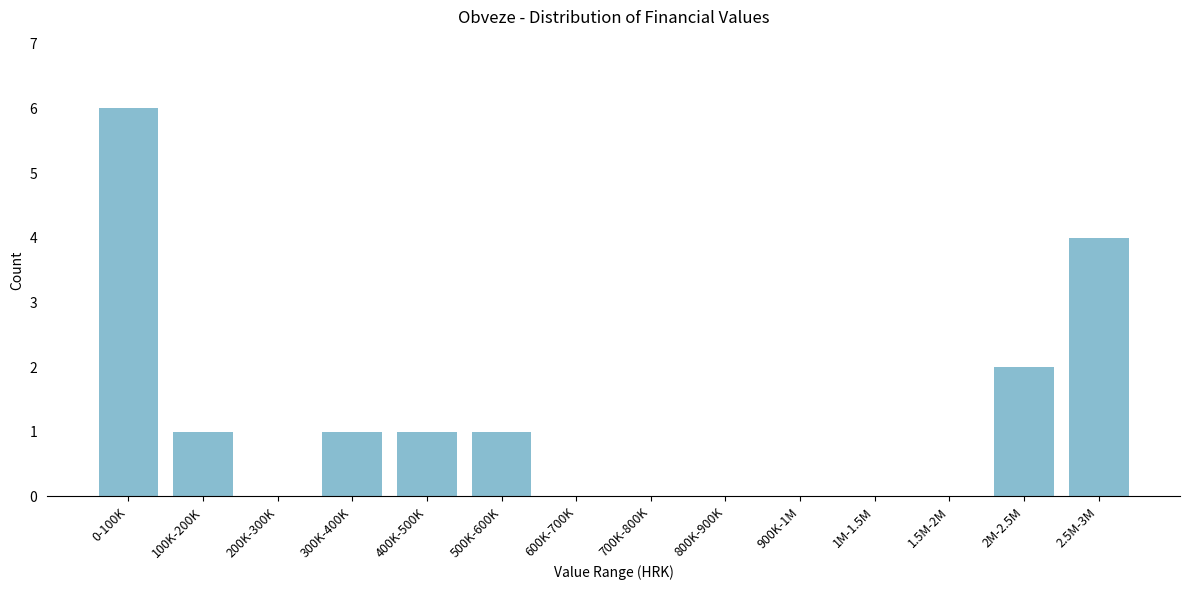

Reading left to right, what are all the values shown in this chart?

0-100K=6	100K-200K=1	200K-300K=0	300K-400K=1	400K-500K=1	500K-600K=1	600K-700K=0	700K-800K=0	800K-900K=0	900K-1M=0	1M-1.5M=0	1.5M-2M=0	2M-2.5M=2	2.5M-3M=4